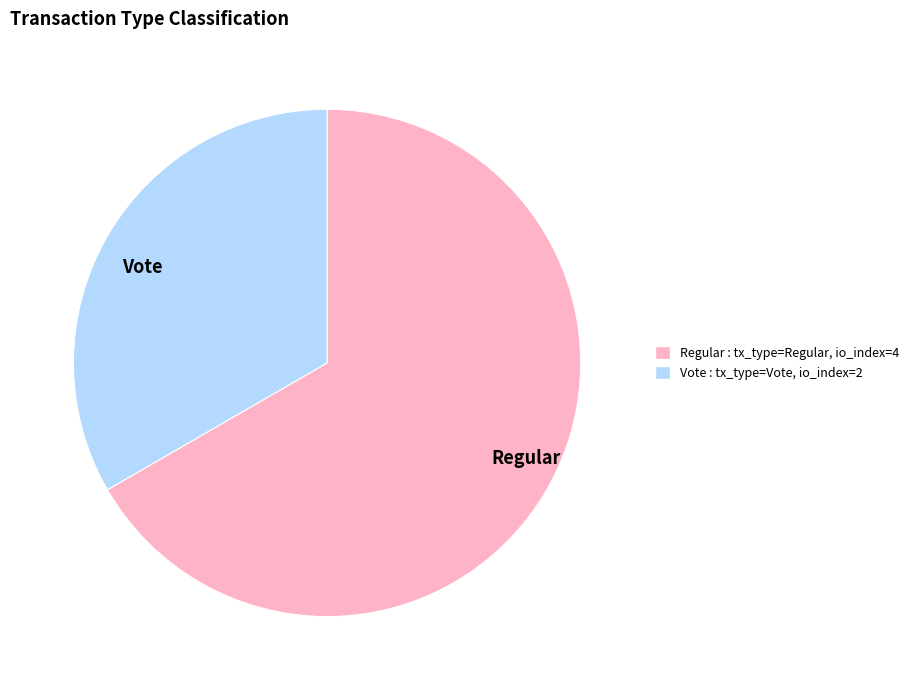

The Regular slice represents 67% of the pie. True or false?

True